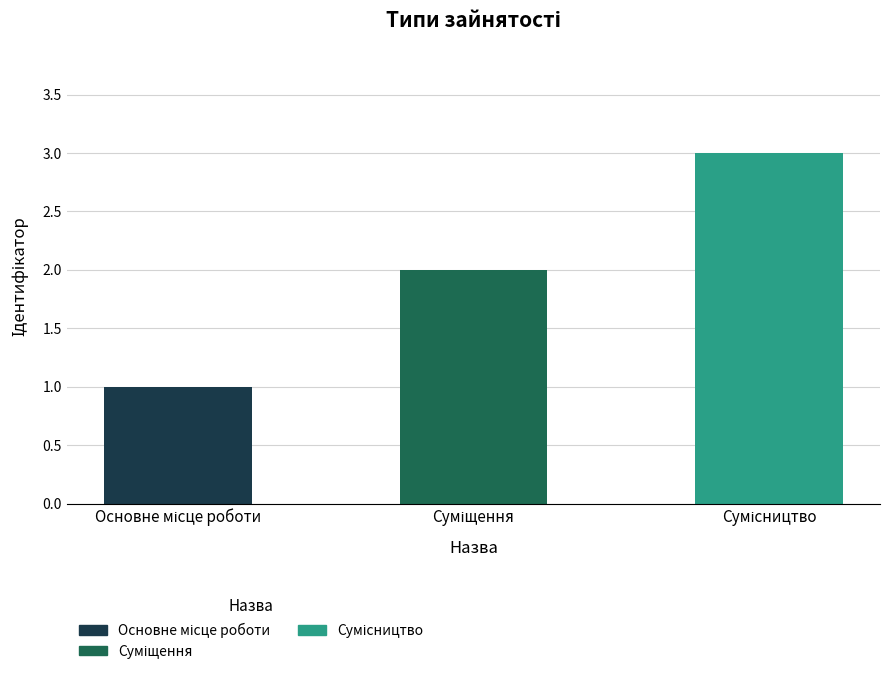

Where is the data nearest to the value 2?

Суміщення